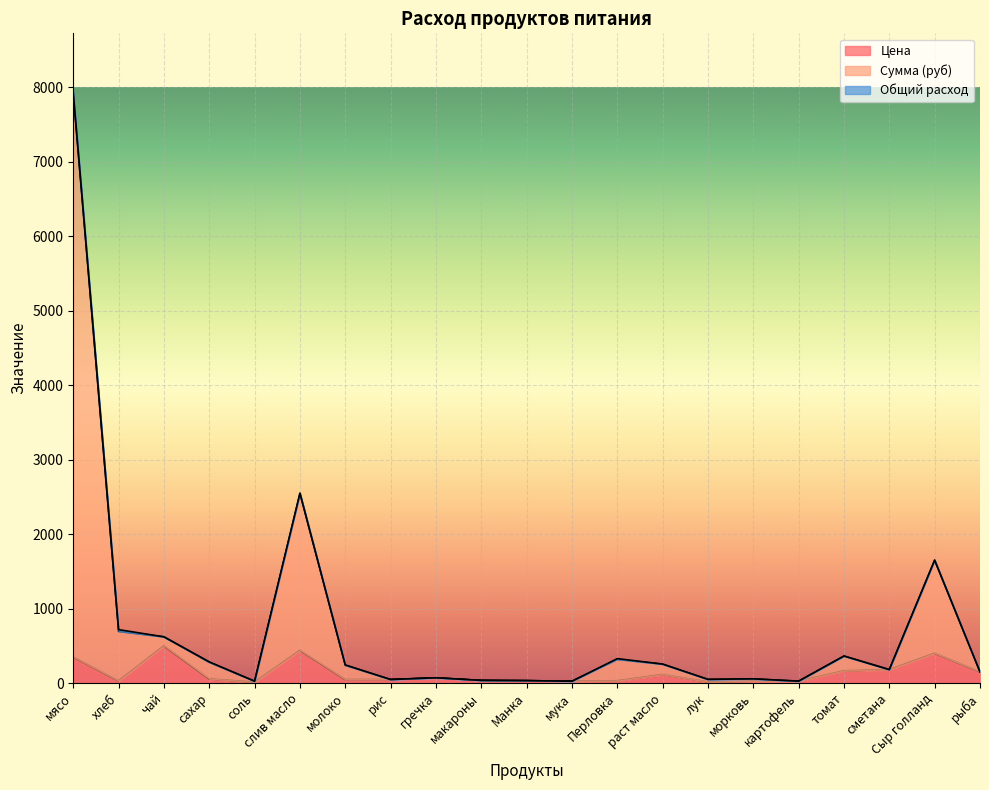

Rank the categories by Сумма (руб) value from highest to lowest.

мясо, слив масло, Сыр голланд, хлеб, чай, томат, Перловка, сахар, раст масло, молоко, сметана, рыба, гречка, морковь, лук, рис, макароны, Манка, картофель, соль, мука